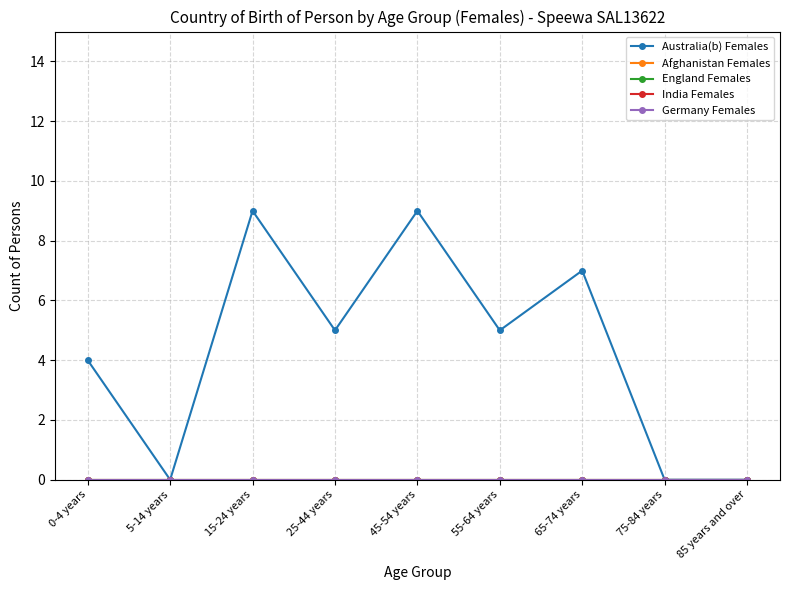

What is the label of the 3rd point from the left?

15-24 years